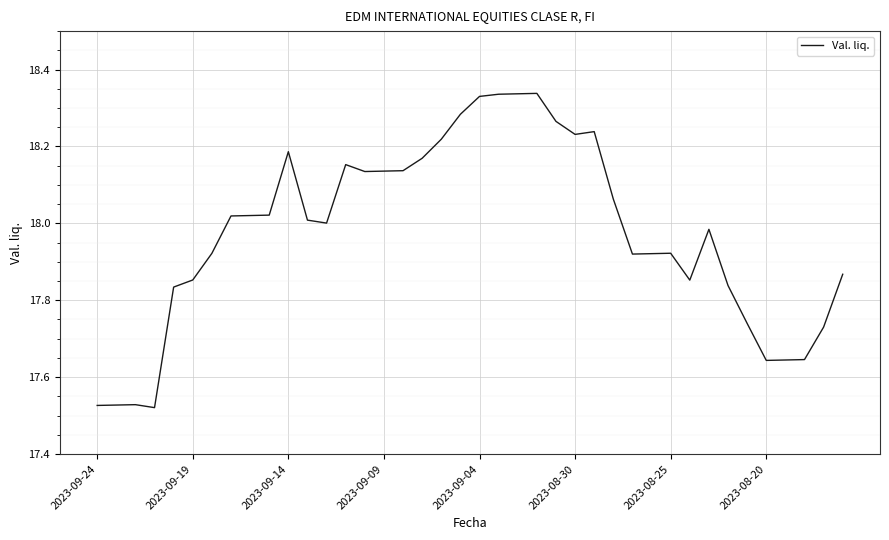

How many points are higher than both their immediate neighbors (excluding endpoints)?

7